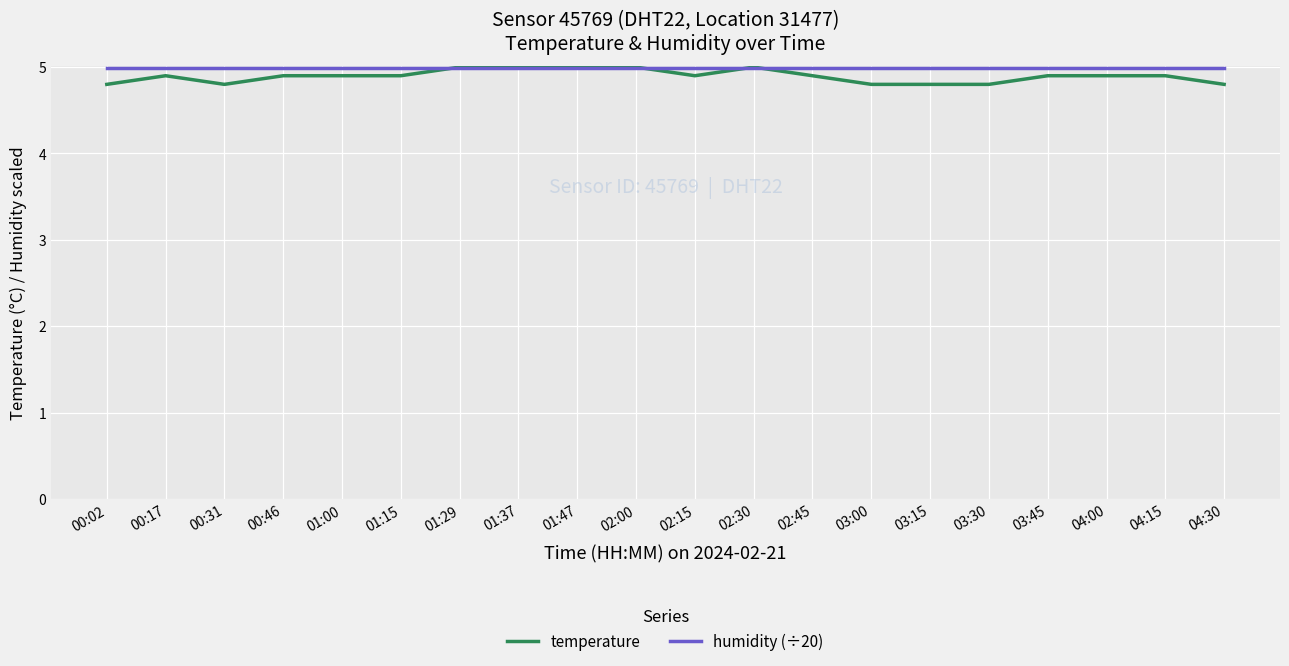

Does the chart have visible grid lines?

Yes